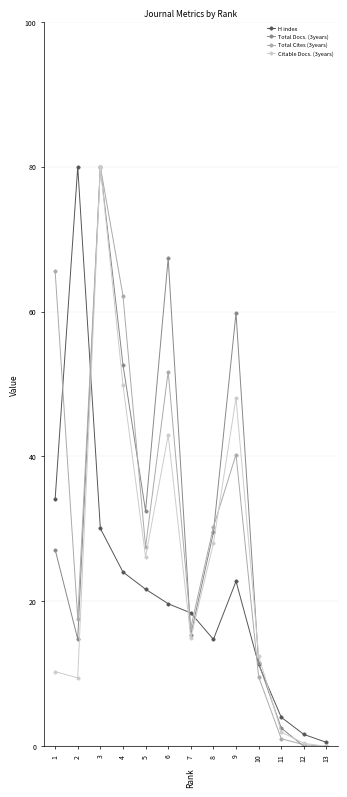

True or false: Total Cites (3years) has a value of 53.9 at 13.

False